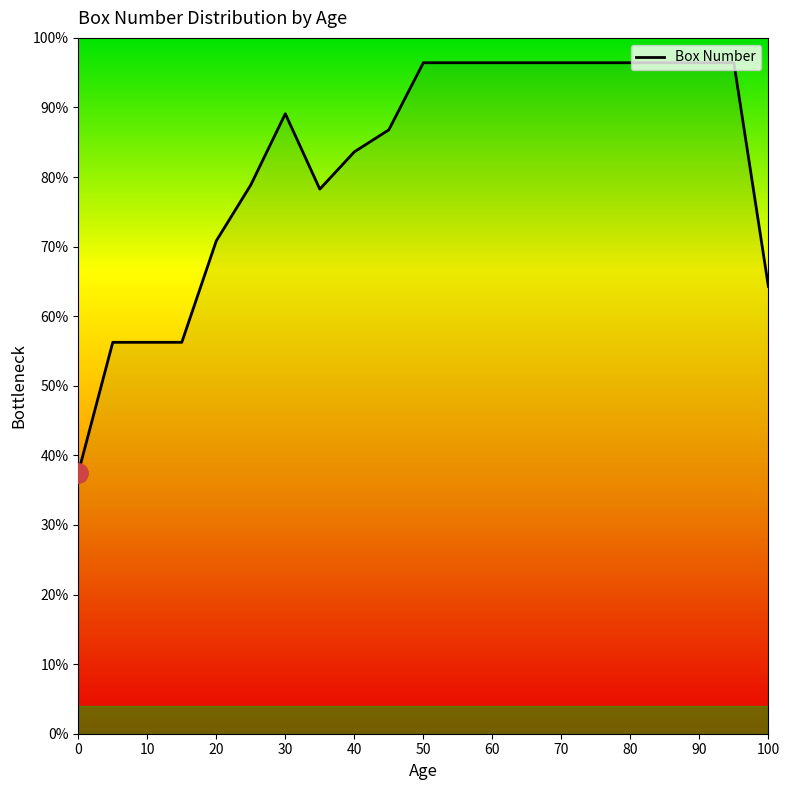

What is the greatest value displayed?

96.4